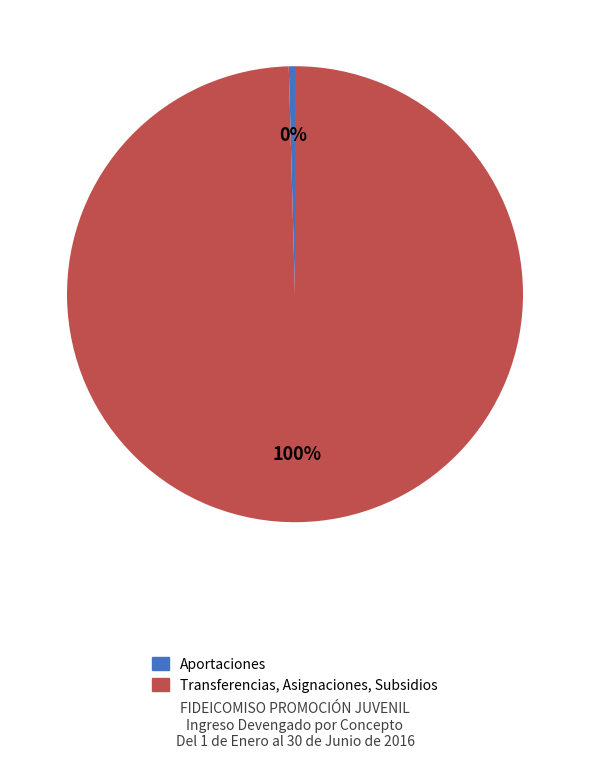

True or false: Aportaciones accounts for 0% of the total.

True